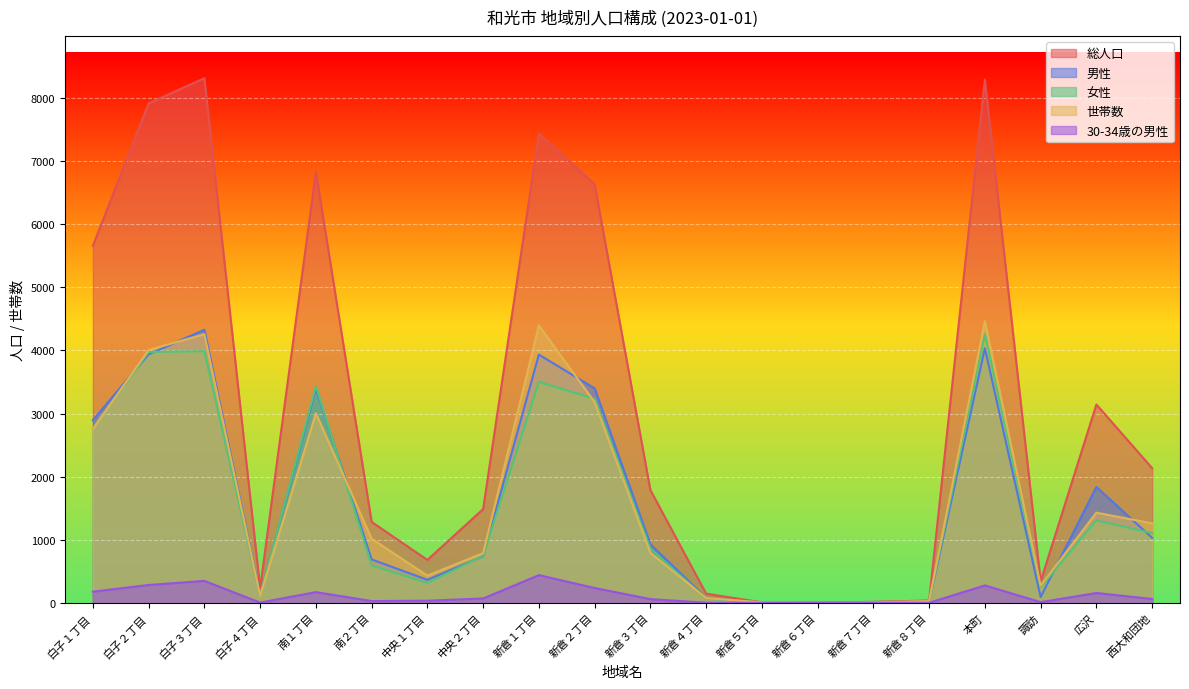

How many positive values does the 男性 series have?

19